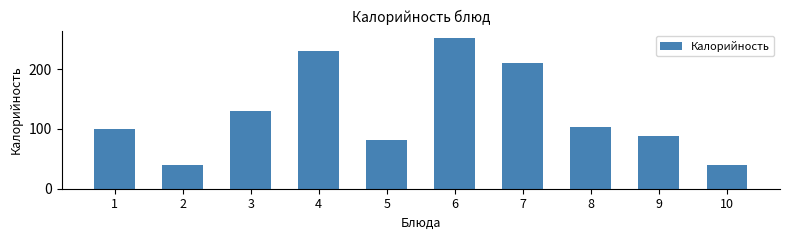

What is the average value?

127.4